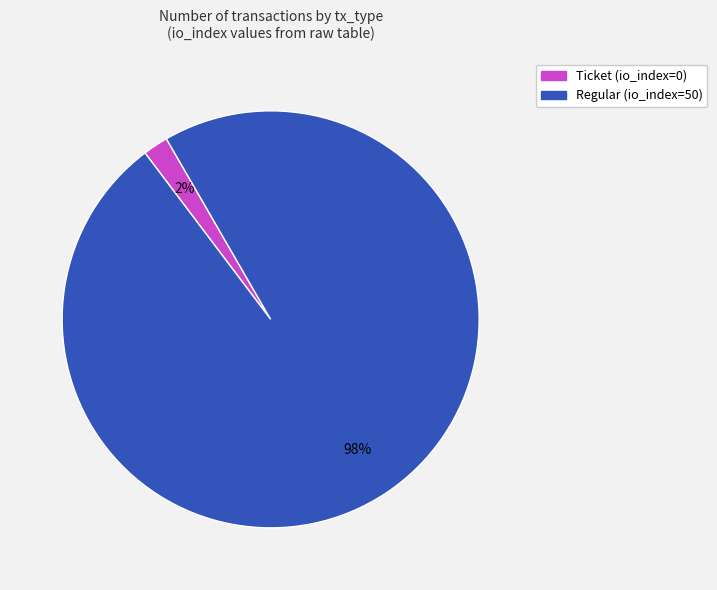

Does Regular (io_index=50) account for over 50% of the chart?

Yes